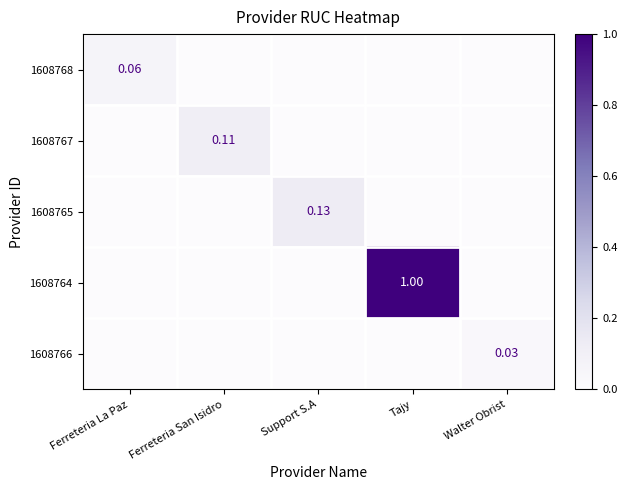

Between Tajy and Ferreteria San Isidro, which is larger?

Tajy